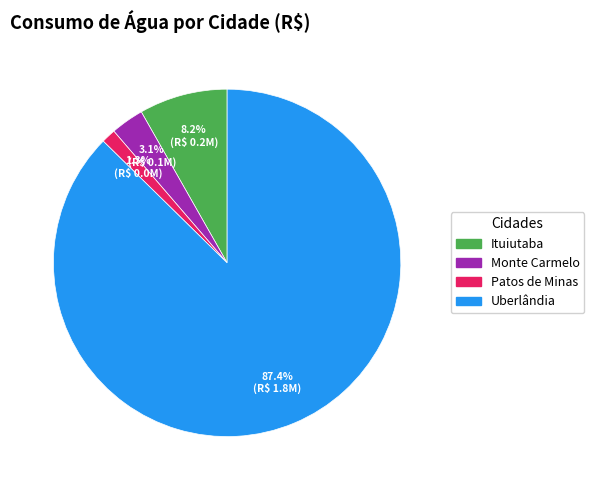

Which category has the smallest portion of the pie?

Patos de Minas